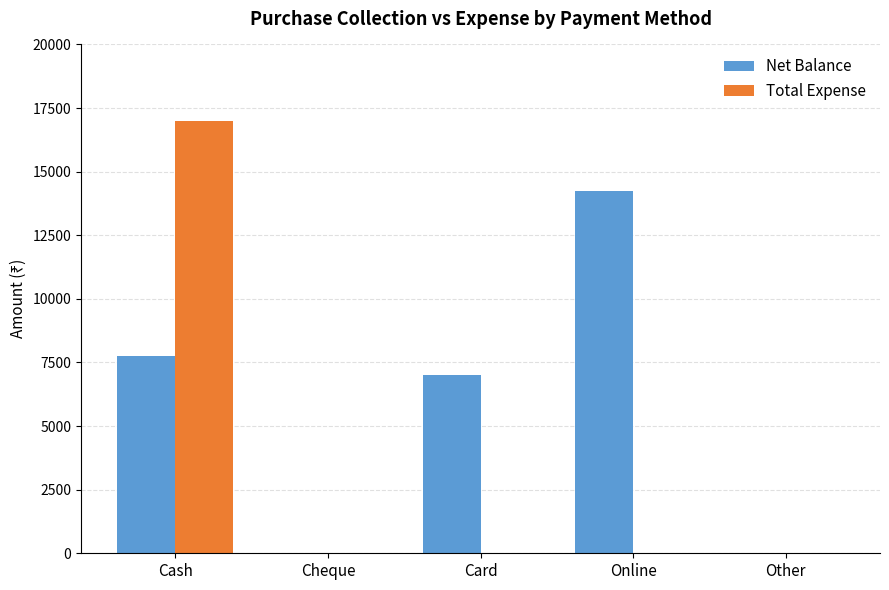

How many groups of bars are there?

5